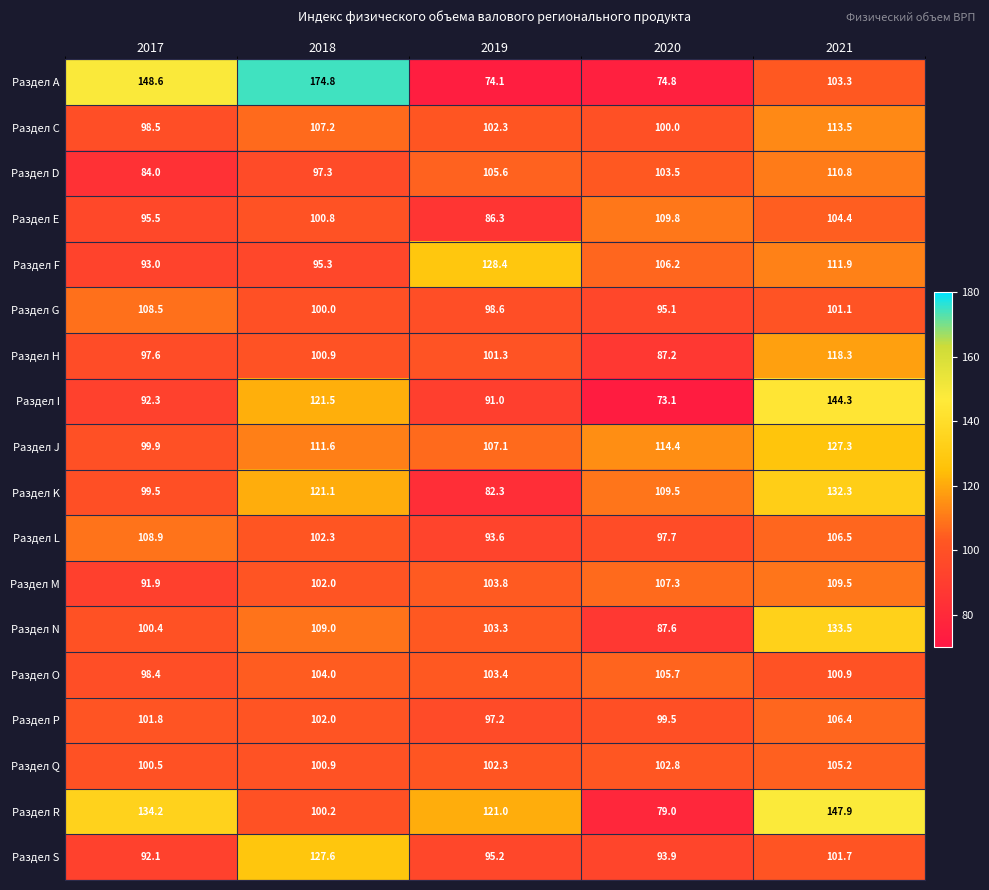

What is the difference between the Раздел I values at 2017 and 2021?

52.0